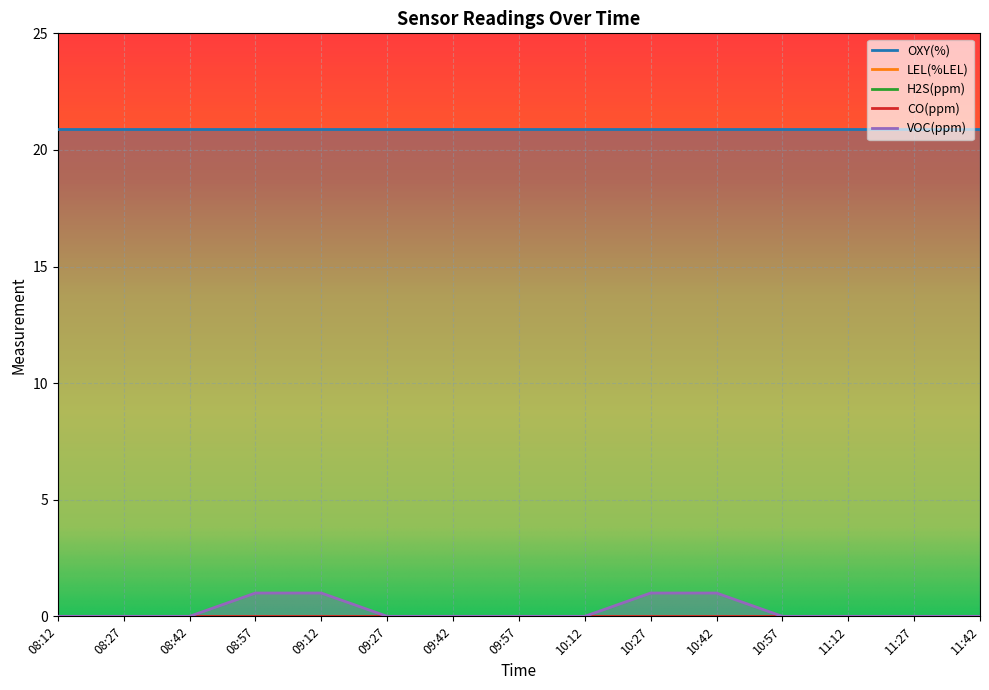

What are all the series names shown in the legend?

OXY(%), LEL(%LEL), H2S(ppm), CO(ppm), VOC(ppm)